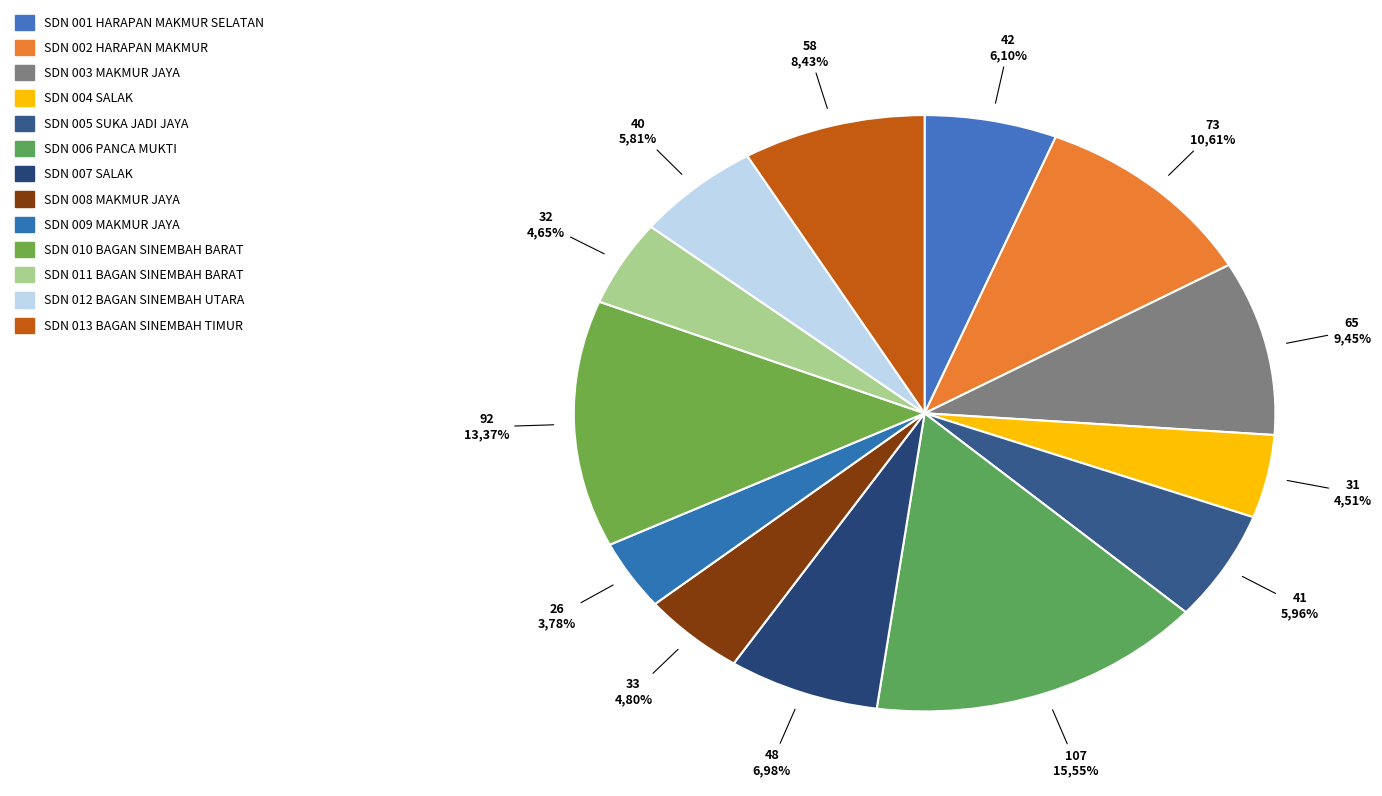

The SDN 013 BAGAN SINEMBAH TIMUR slice represents 8% of the pie. True or false?

True